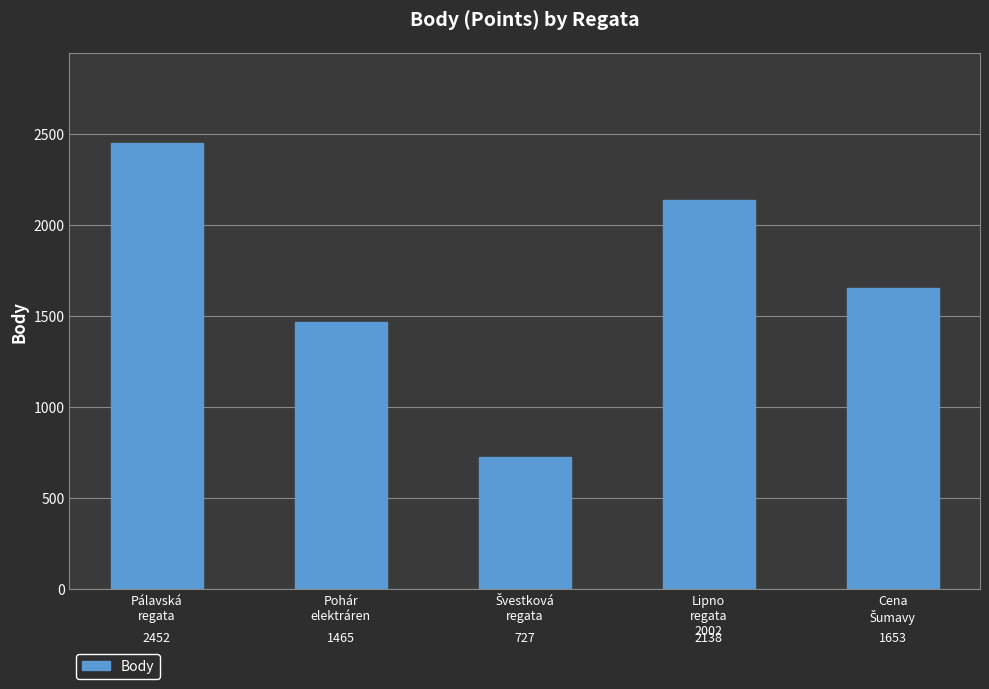

What is the maximum value shown in the chart?

2452